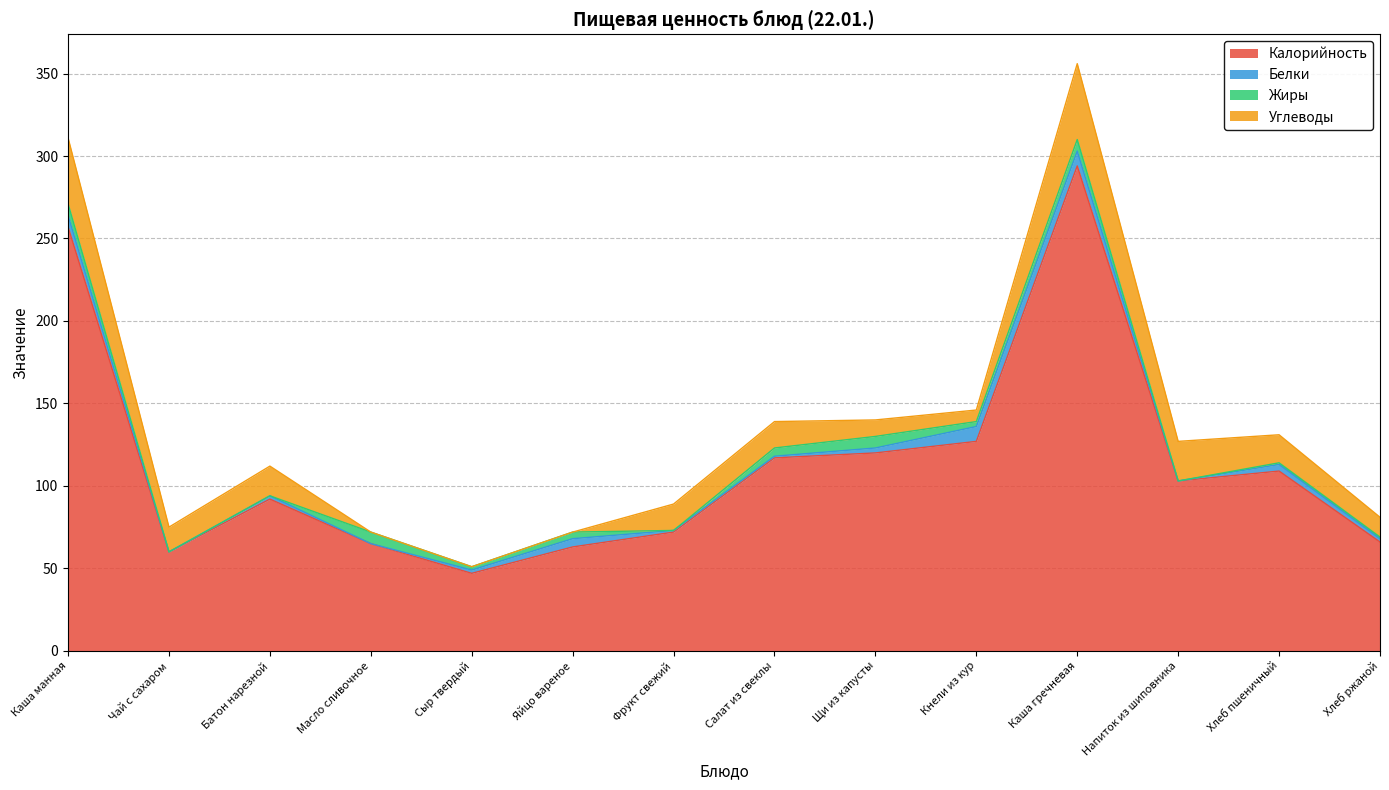

Reading left to right, list all the values displayed in this chart.

Калорийность: Каша манная=257	Чай с сахаром=60	Батон нарезной=92	Масло сливочное=65	Сыр твердый=47	Яйцо вареное=63	Фрукт свежий=72	Салат из свеклы=117	Щи из капусты=120	Кнели из кур=127	Каша гречневая=294	Напиток из шиповника=103	Хлеб пшеничный=109	Хлеб ржаной=66
Белки: Каша манная=7	Чай с сахаром=0	Батон нарезной=2	Масло сливочное=0	Сыр твердый=2	Яйцо вареное=5	Фрукт свежий=1	Салат из свеклы=1	Щи из капусты=3	Кнели из кур=9	Каша гречневая=9	Напиток из шиповника=0	Хлеб пшеничный=4	Хлеб ржаной=2
Жиры: Каша манная=7	Чай с сахаром=0	Батон нарезной=0	Масло сливочное=7	Сыр твердый=2	Яйцо вареное=4	Фрукт свежий=0	Салат из свеклы=5	Щи из капусты=7	Кнели из кур=3	Каша гречневая=7	Напиток из шиповника=0	Хлеб пшеничный=1	Хлеб ржаной=1
Углеводы: Каша манная=40	Чай с сахаром=15	Батон нарезной=18	Масло сливочное=0	Сыр твердый=0	Яйцо вареное=0	Фрукт свежий=16	Салат из свеклы=16	Щи из капусты=10	Кнели из кур=7	Каша гречневая=46	Напиток из шиповника=24	Хлеб пшеничный=17	Хлеб ржаной=12